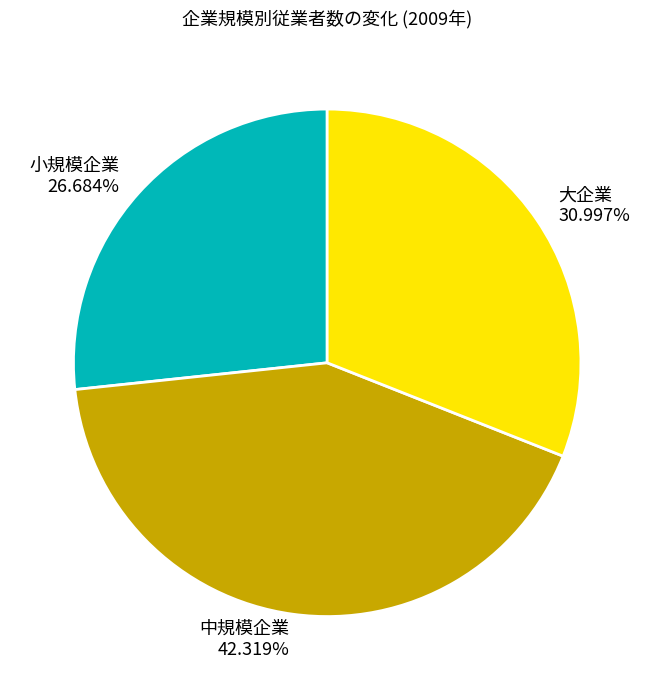

Is there any slice that represents more than half of the pie?

No